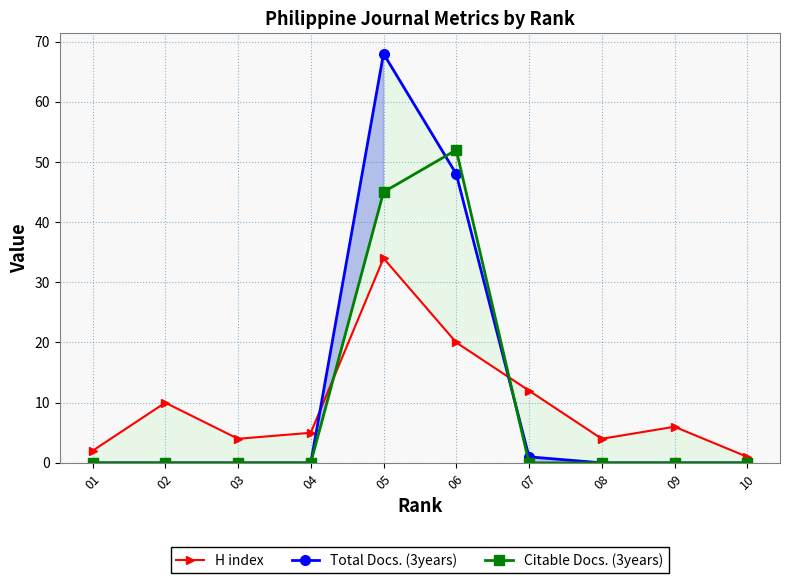

Count the number of data series in this chart.

3